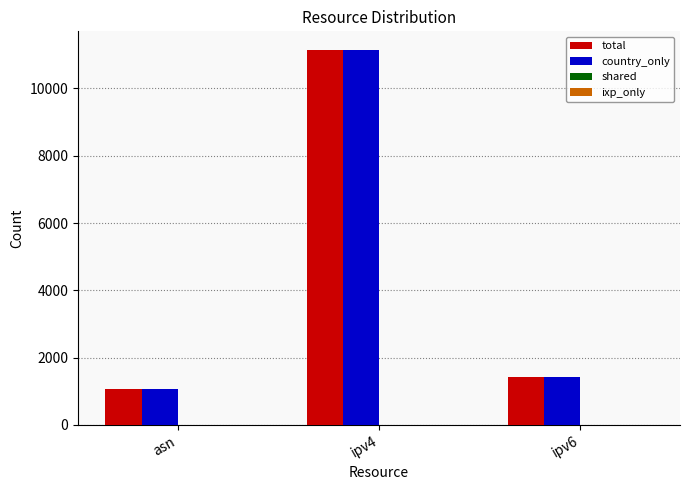

What is the total value across all series at ipv4?

22284